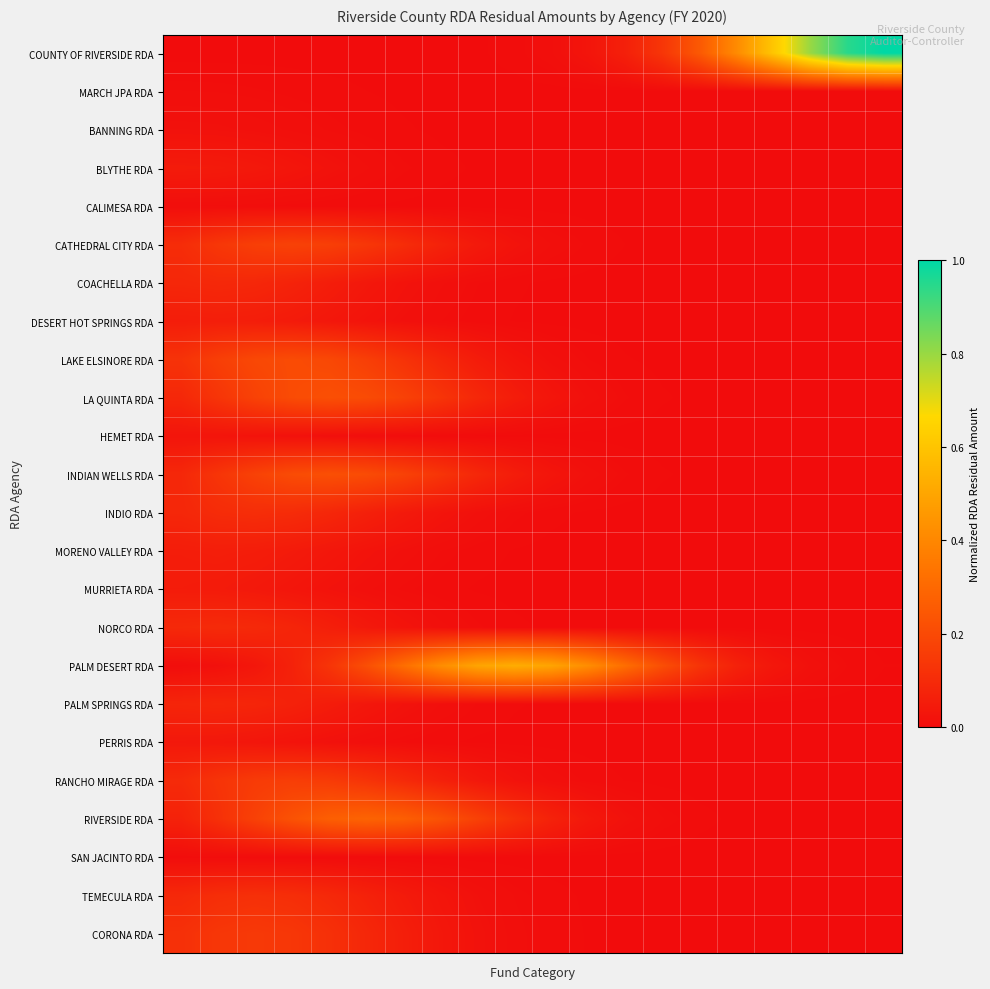

At which category is the sum across all series the highest?

3